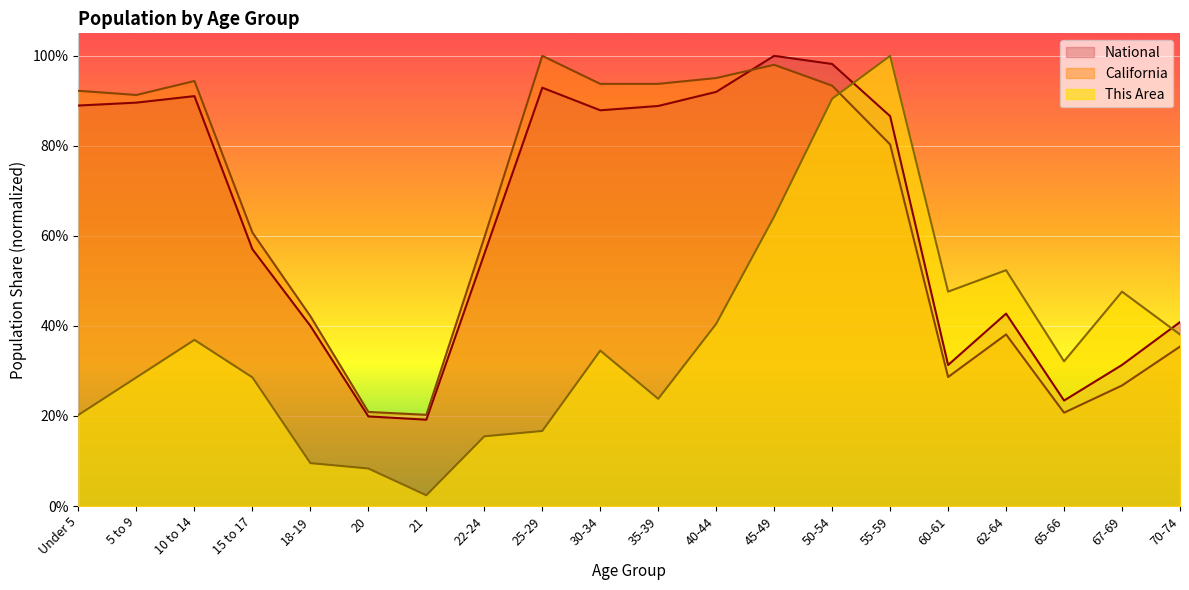

What is the spread (max minus min) of values at 35-39?

70.0